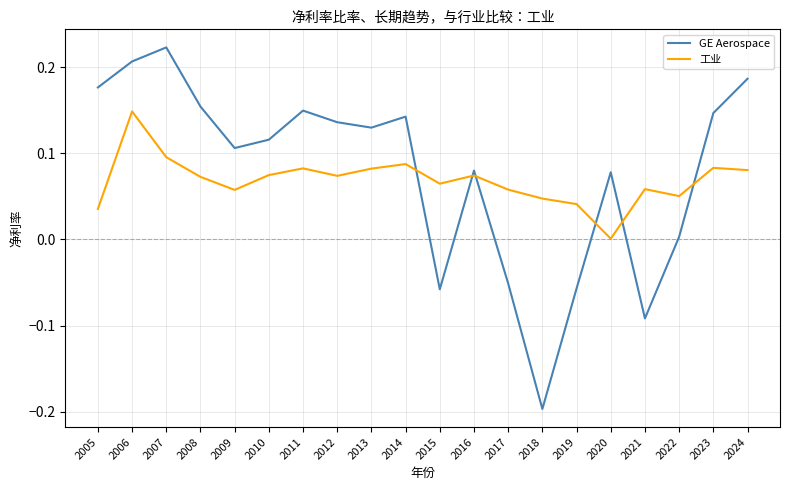

Rank the series at 2020 from lowest to highest value.

工业, GE Aerospace